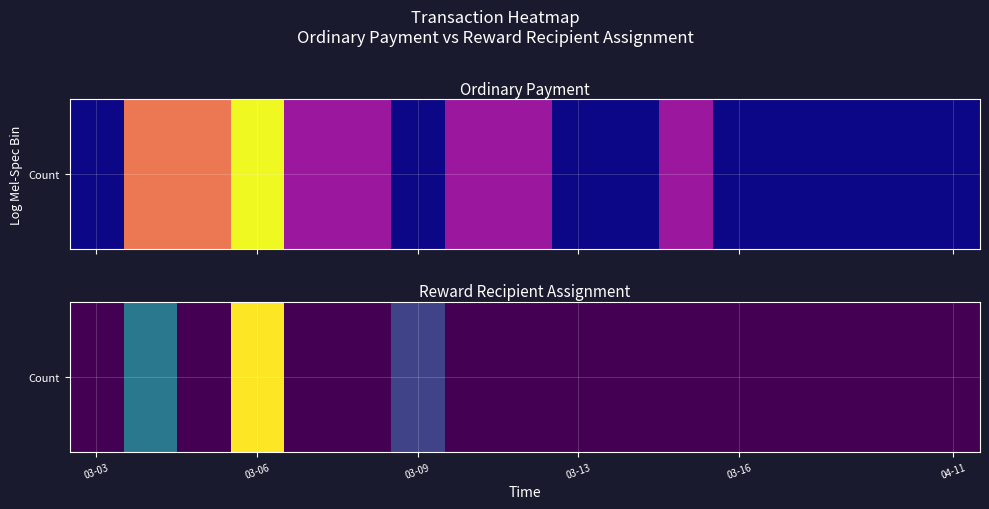

Between 03-13 and 03-16, which is larger?

03-13